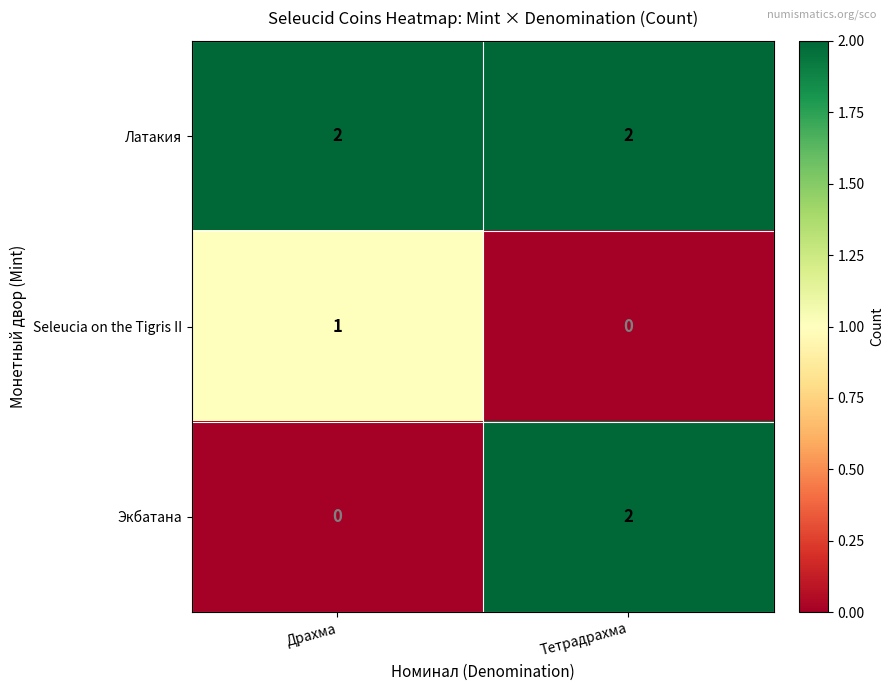

Reading left to right, what are all the values shown in this chart?

Латакия: Драхма=2	Тетрадрахма=2
Seleucia on the Tigris II: Драхма=1	Тетрадрахма=0
Экбатана: Драхма=0	Тетрадрахма=2